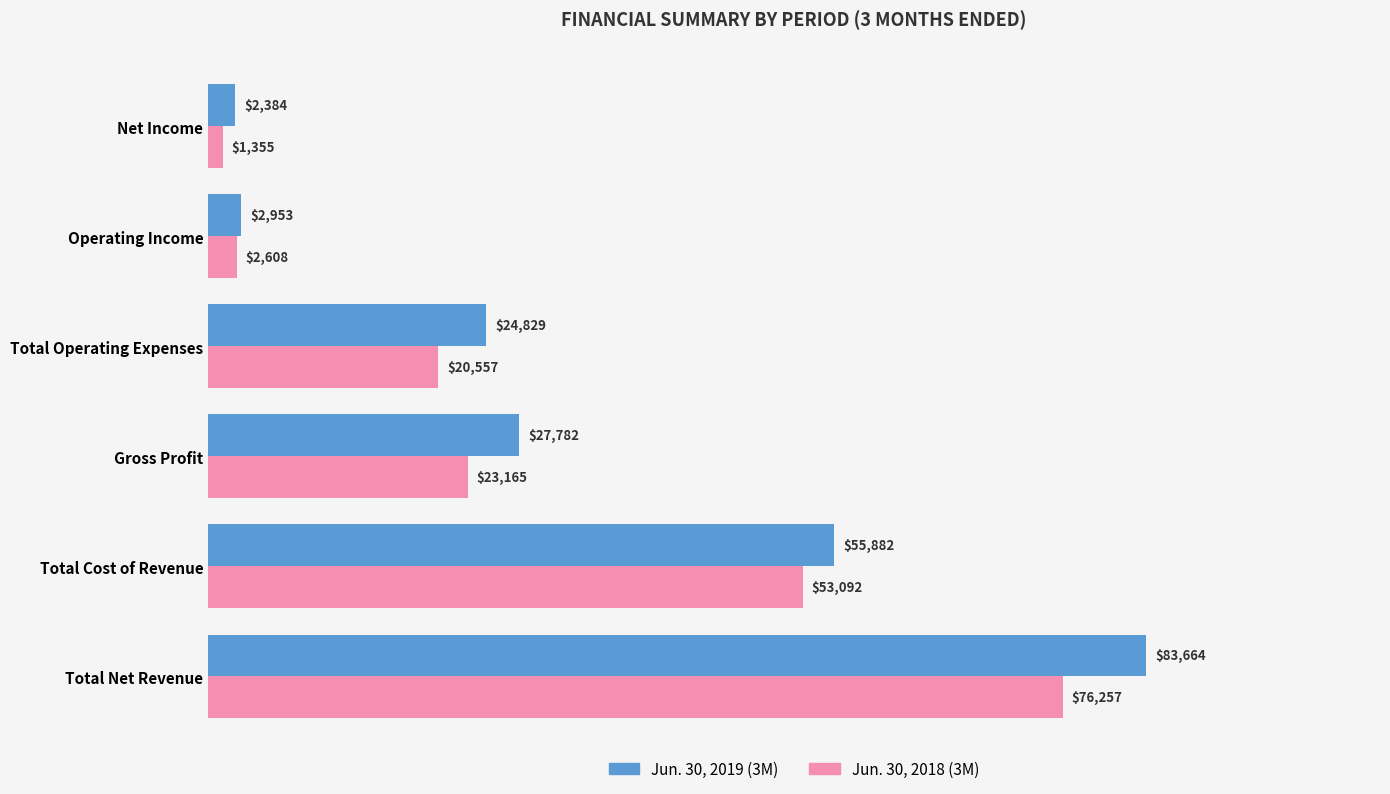

Is it true that Jun. 30, 2018 (3M) equals 1355 at Net Income?

True